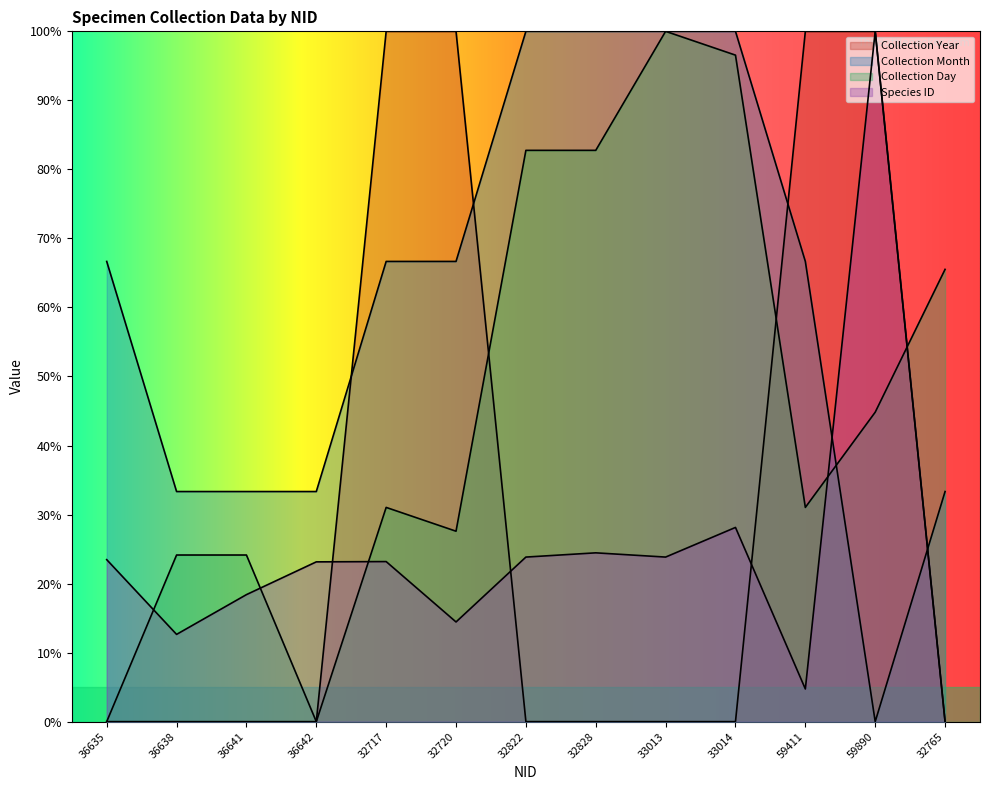

How many times do Collection Month and Collection Year cross each other?

4